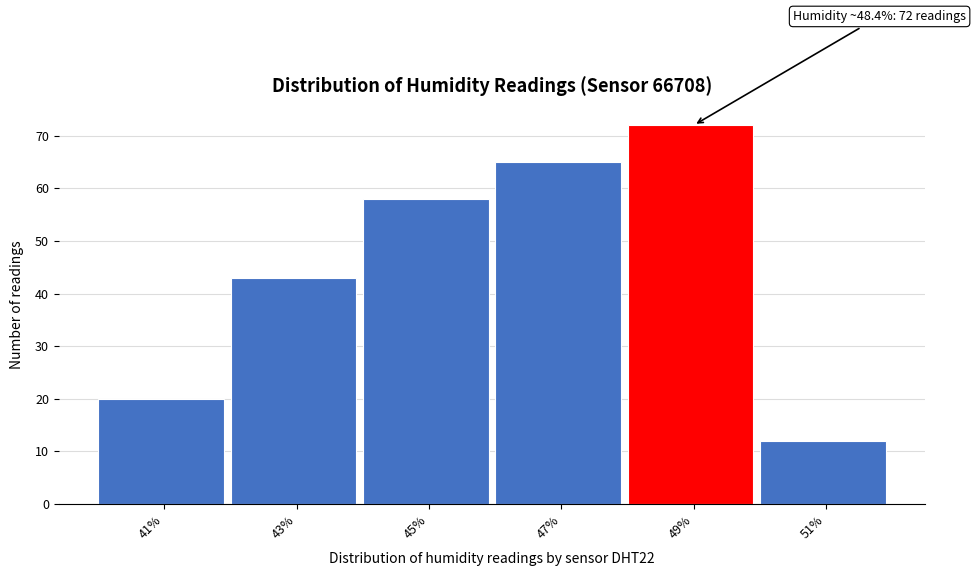

Which range on the x-axis has the tallest bar?

48 to 50